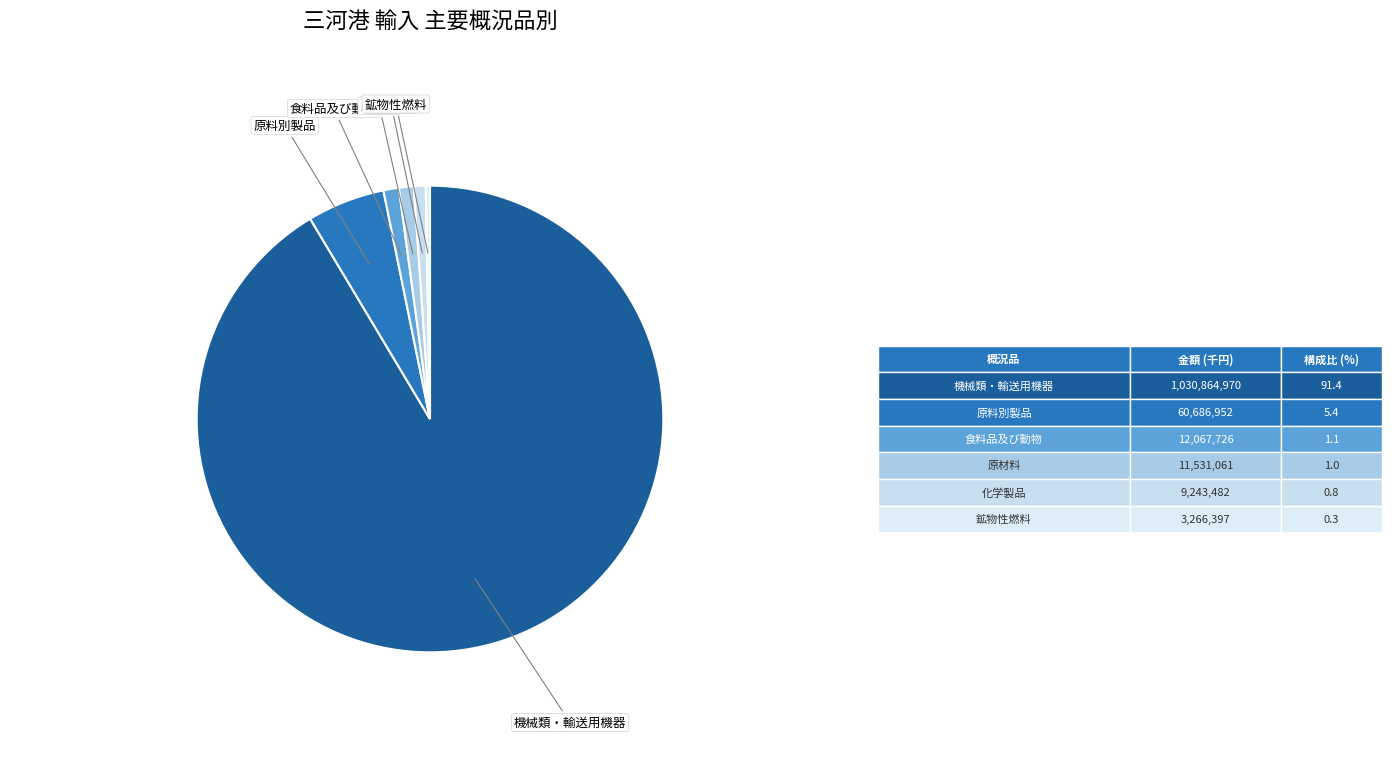

Is it true that 機械類・輸送用機器 is 99% of the pie?

False